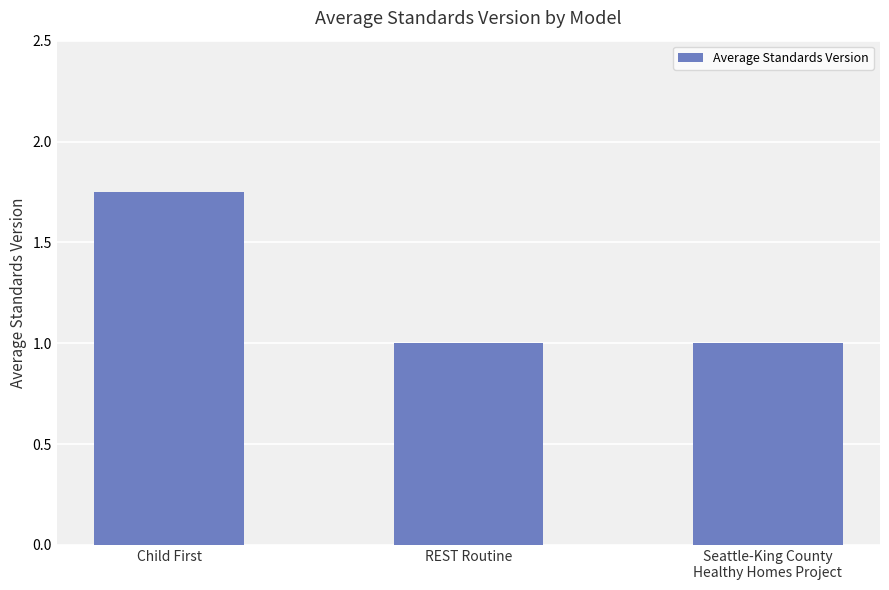

What is the label of the 1st bar from the left?

Child First